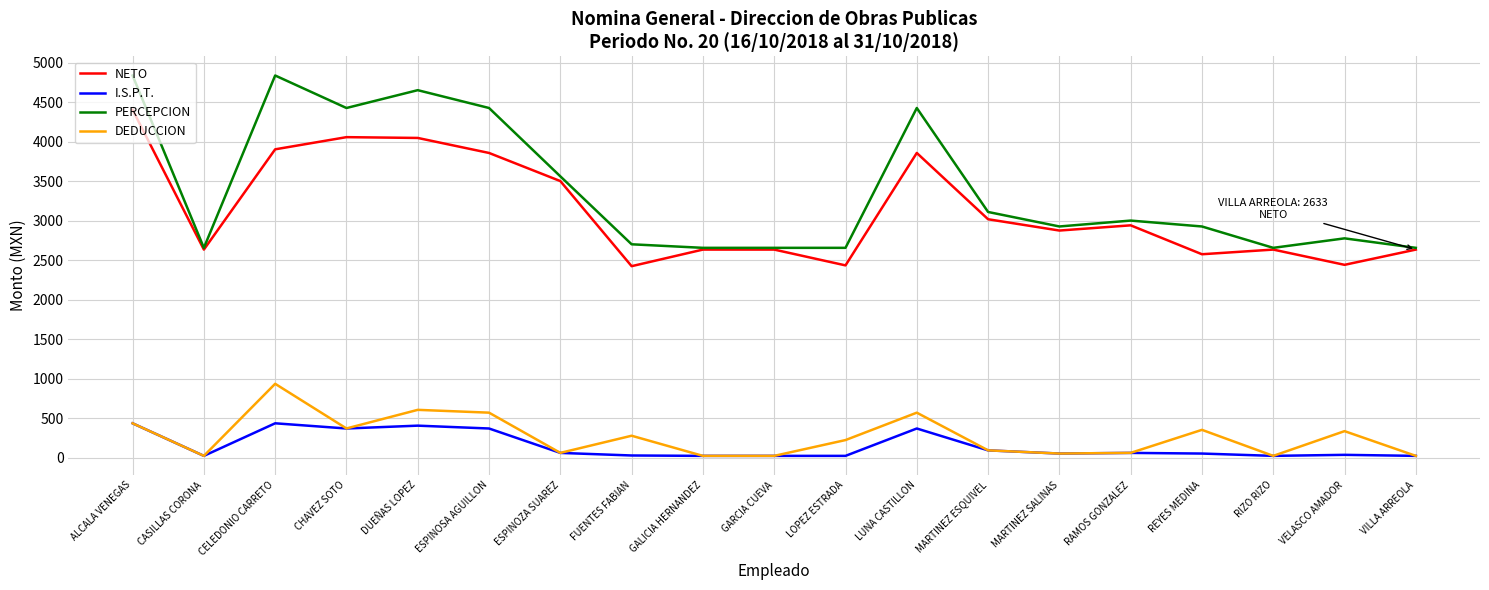

Which series has the largest total across all categories?

PERCEPCION